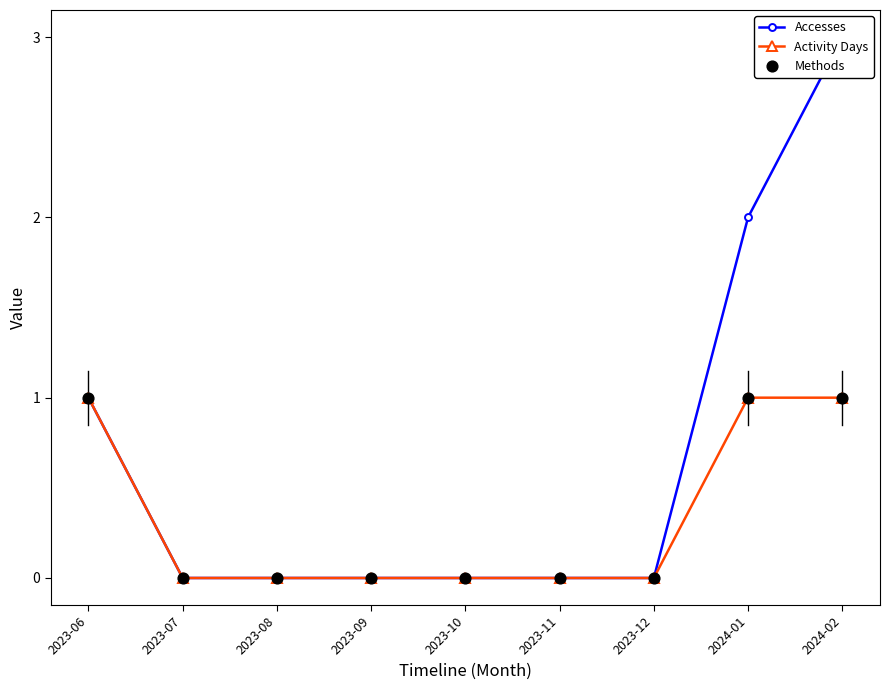

At which category is the sum across all series the highest?

2024-02